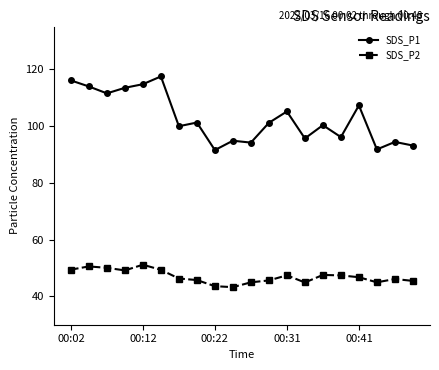

True or false: SDS_P1 has more than 1 interior local peaks.

True